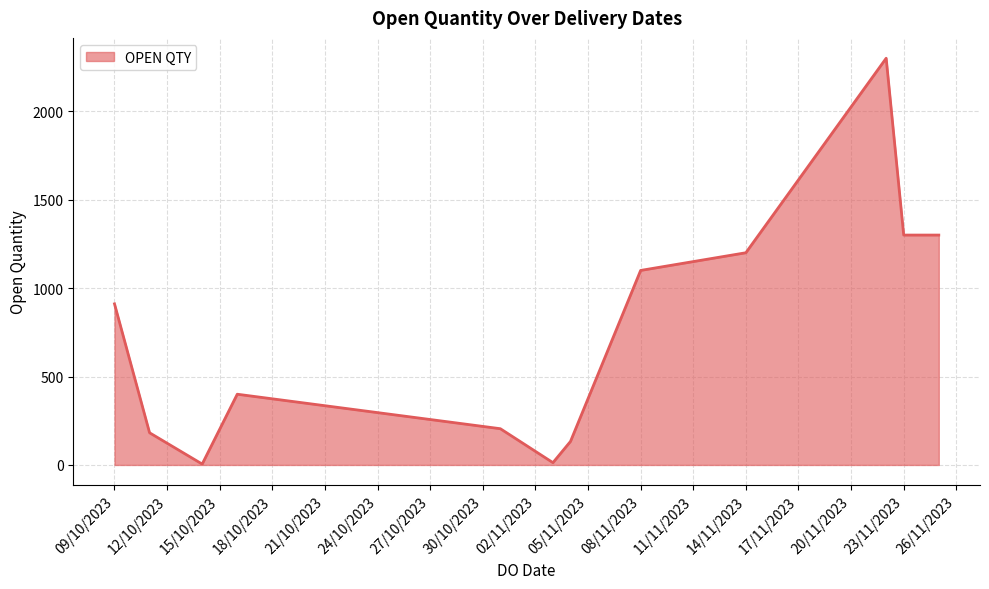

What is the difference between the maximum and minimum values?

2295